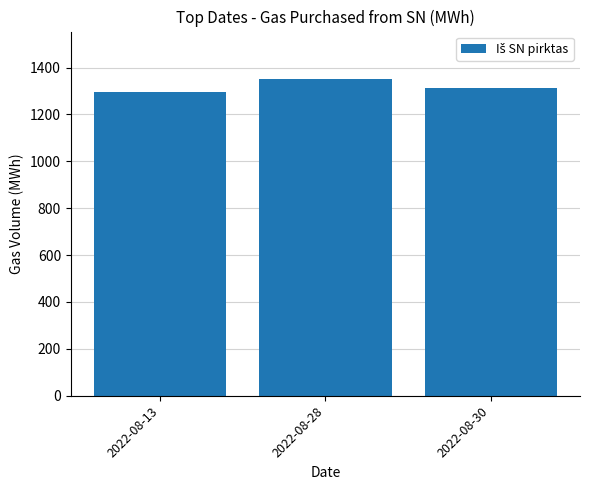

What is the change in value from 2022-08-13 to 2022-08-30?

+18.2